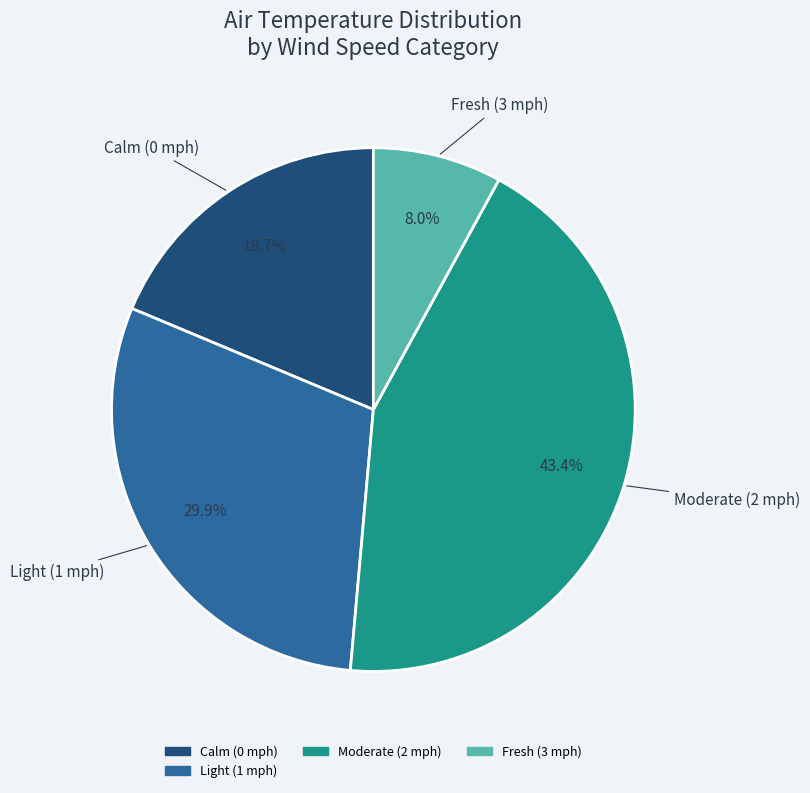

Does any single category account for the majority?

No